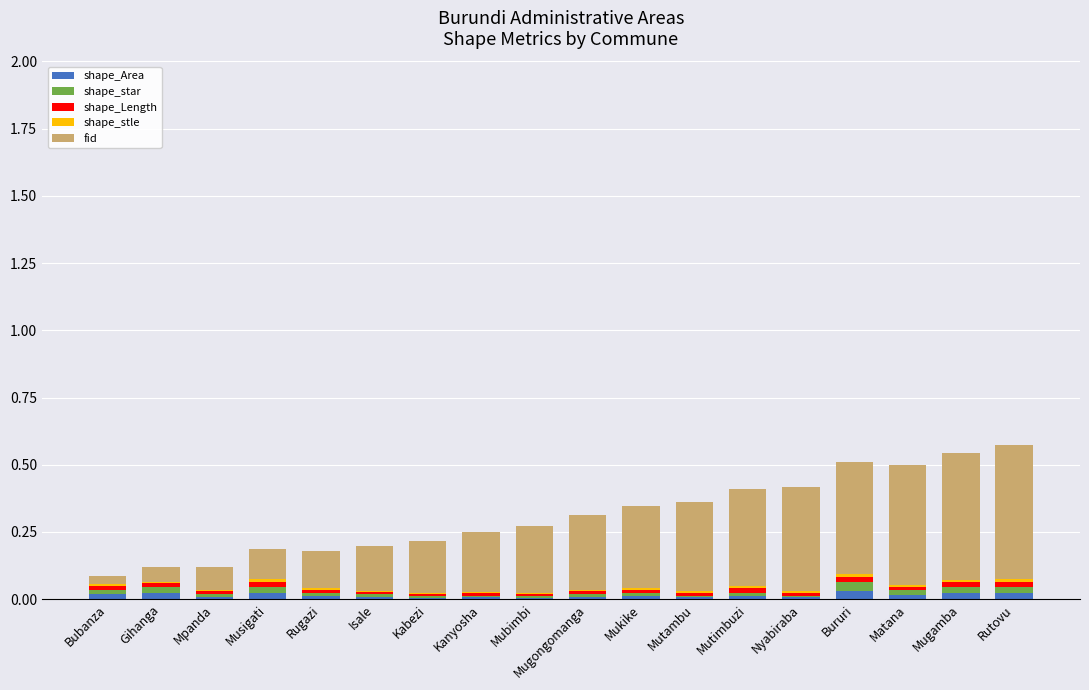

The shape_Area series shows 0.0 at Mpanda. True or false?

True